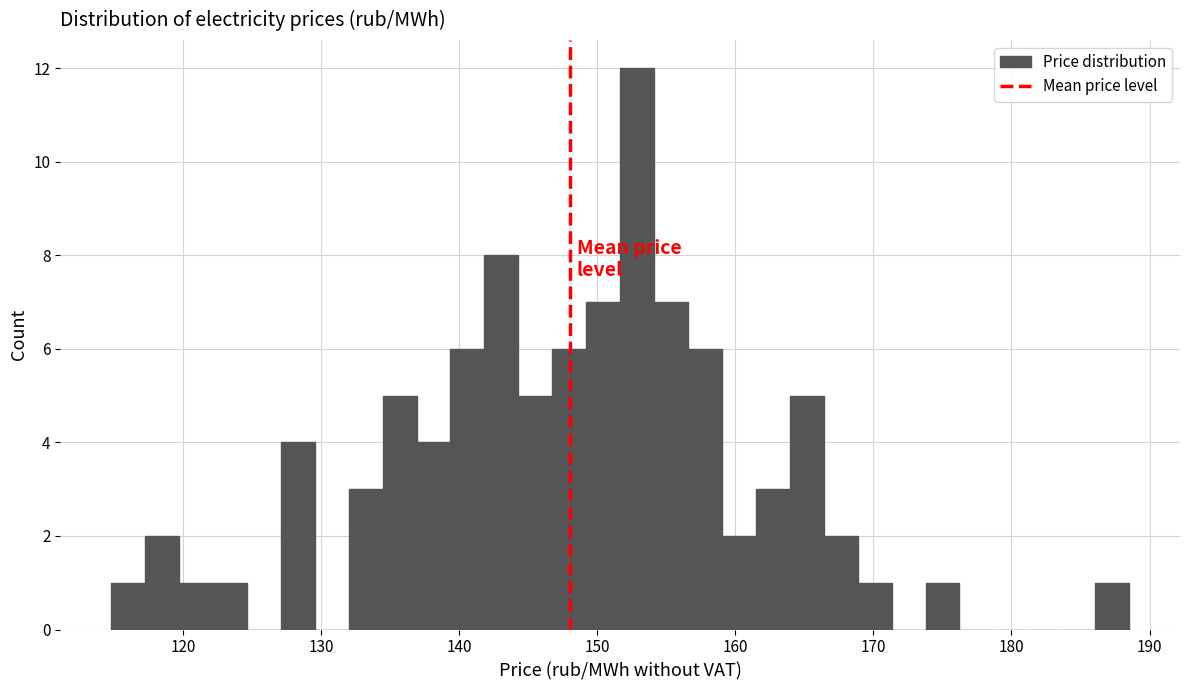

Around what value on the x-axis is the tallest bar? Give the approximate position of its centre, as read against the axis.

153